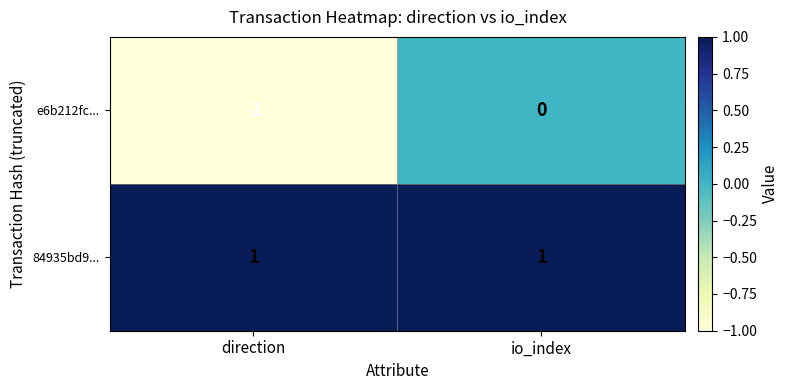

Rank the series by their average value, from lowest to highest.

e6b212fc..., 84935bd9...